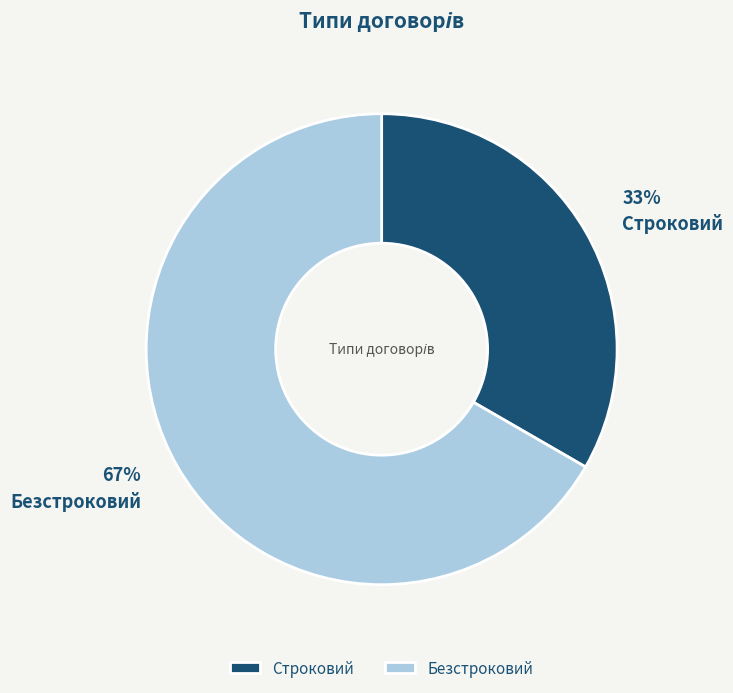

Does Безстроковий represent more than half of the total?

Yes